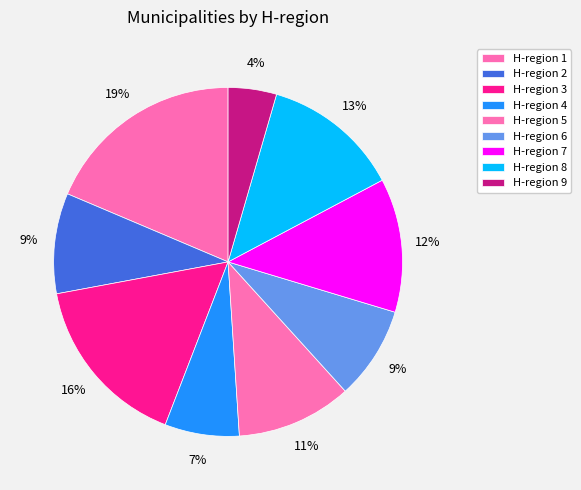

How many slices are in this pie chart?

9